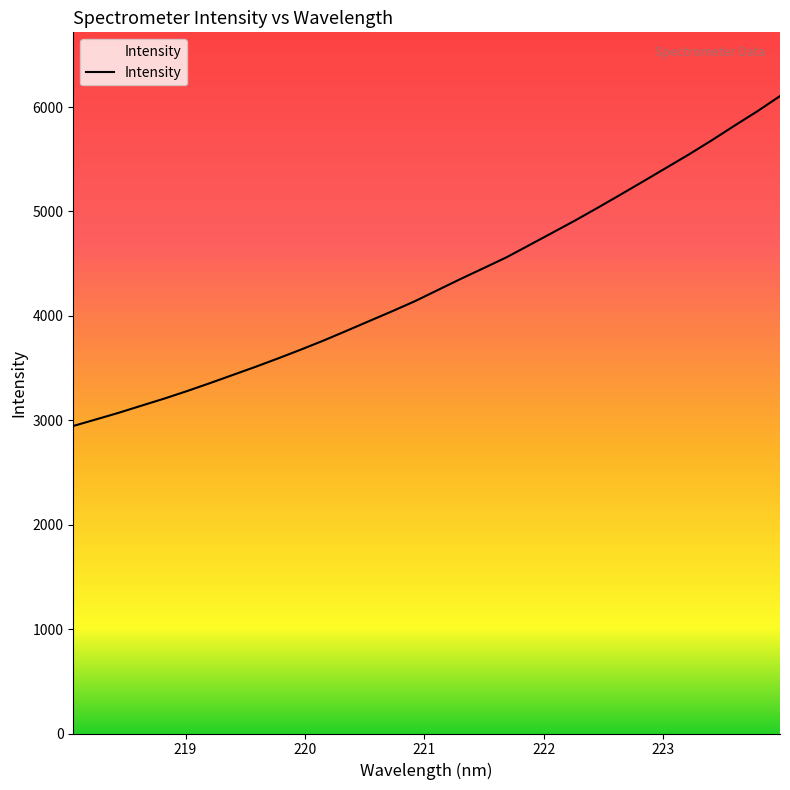

Approximately how many times larger is the value at 220.7354 compared to 223.2172?

0.7